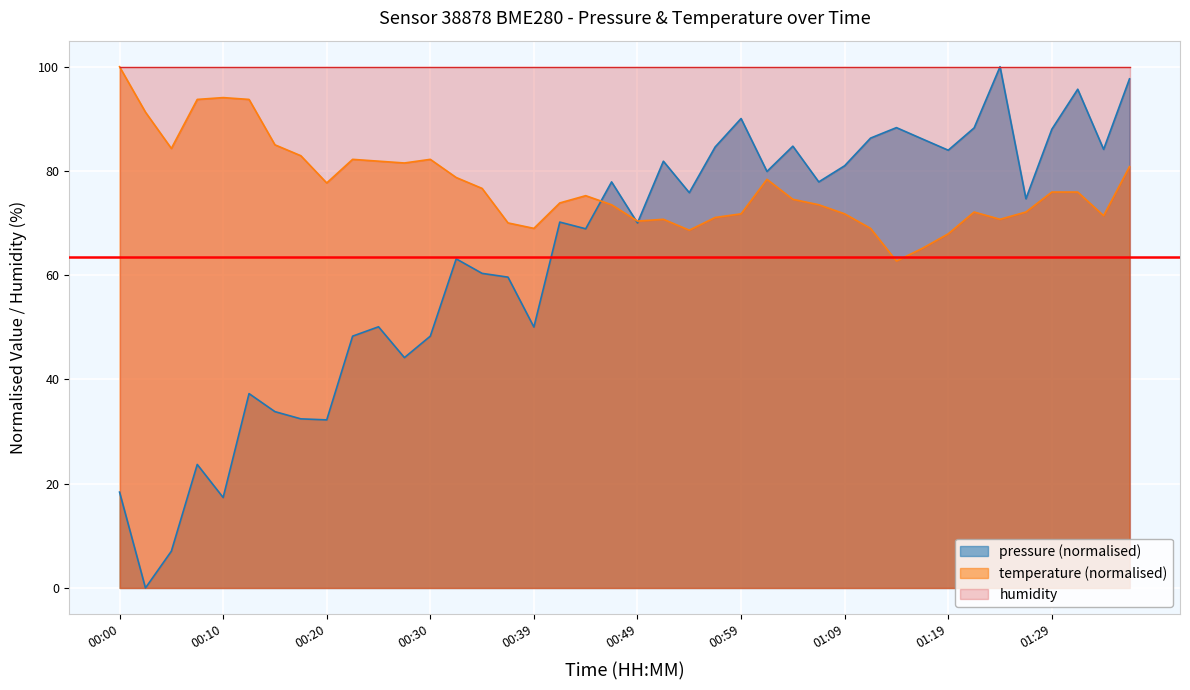

At which category does pressure reach its first local valley?

00:02